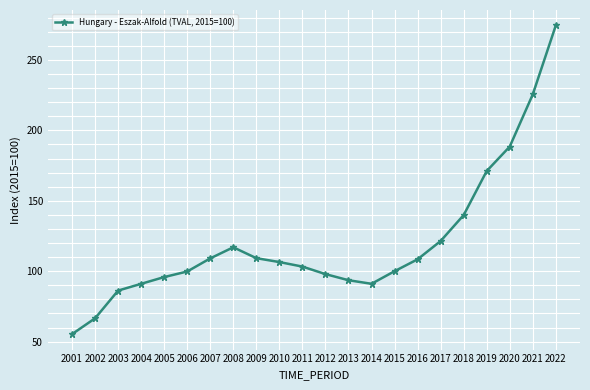

What is the change in value from 2016 to 2017?

+13.0